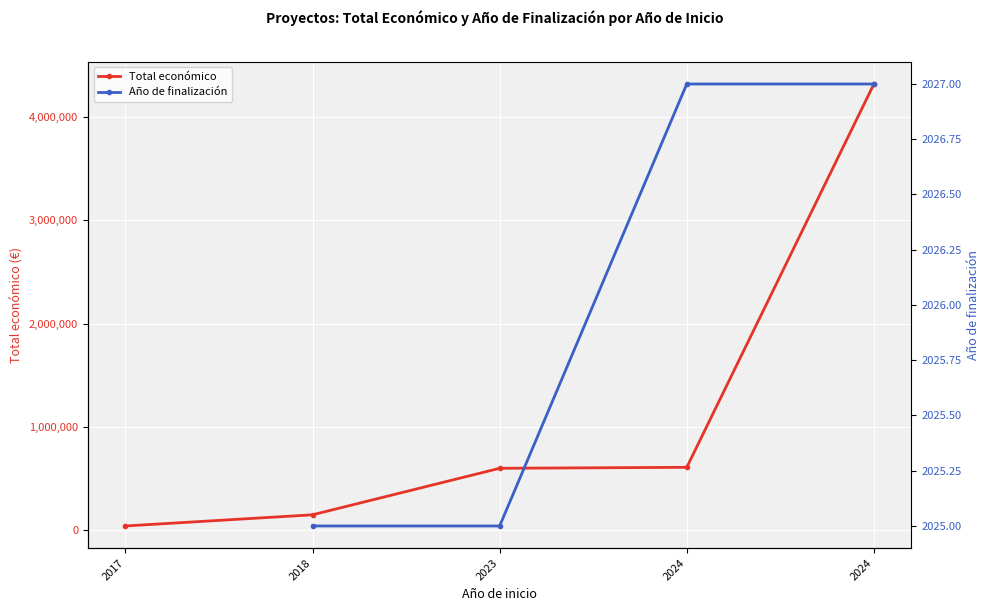

Between 2023 and 2024, which series saw the biggest shift?

Total económico